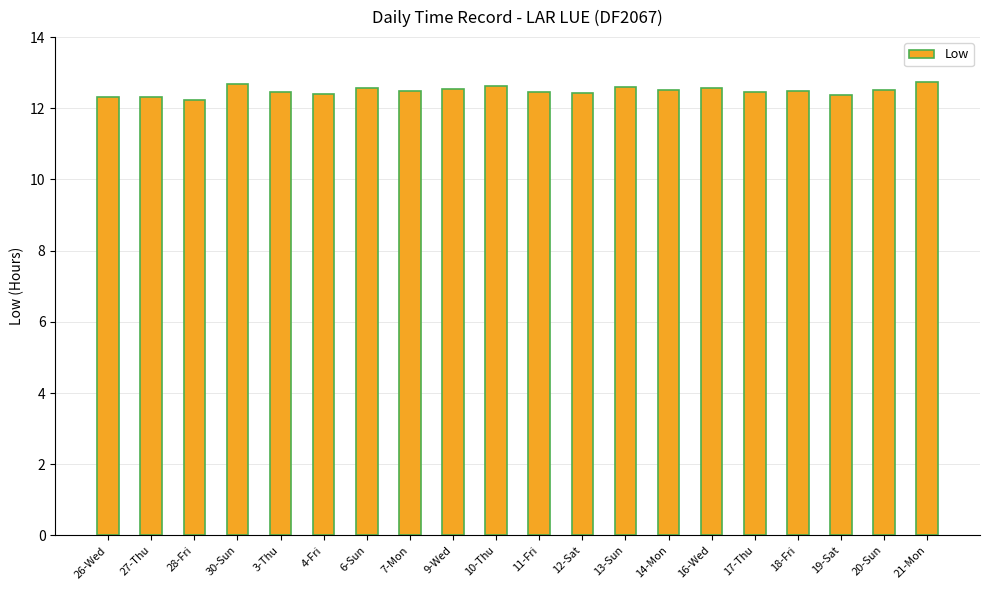

The chart shows a value of 21.8 at 9-Wed. True or false?

False